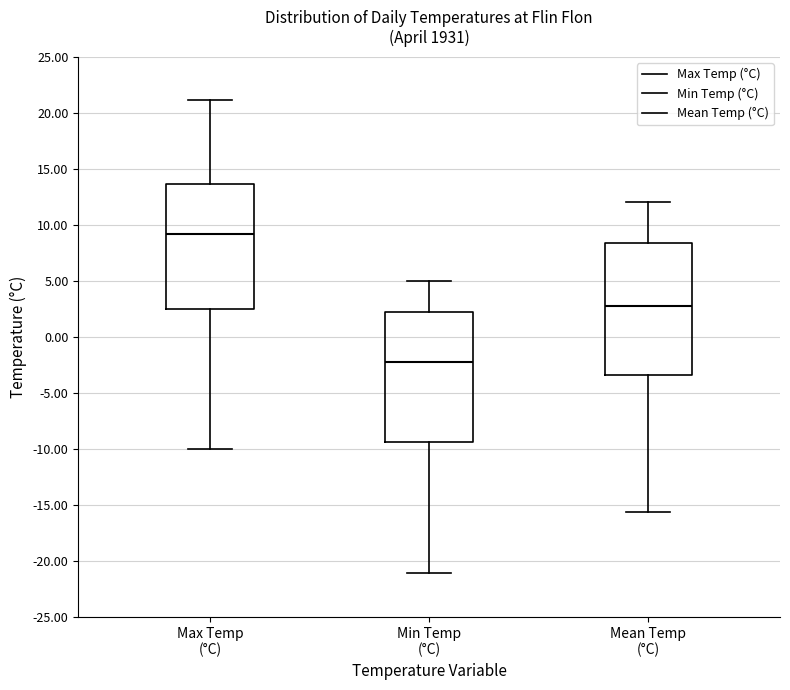

Where does the lower whisker of the box for Max Temp (°C) end on the y-axis? The values are not printed on the chart, so give them approximately, as read against the axis.

-10.0